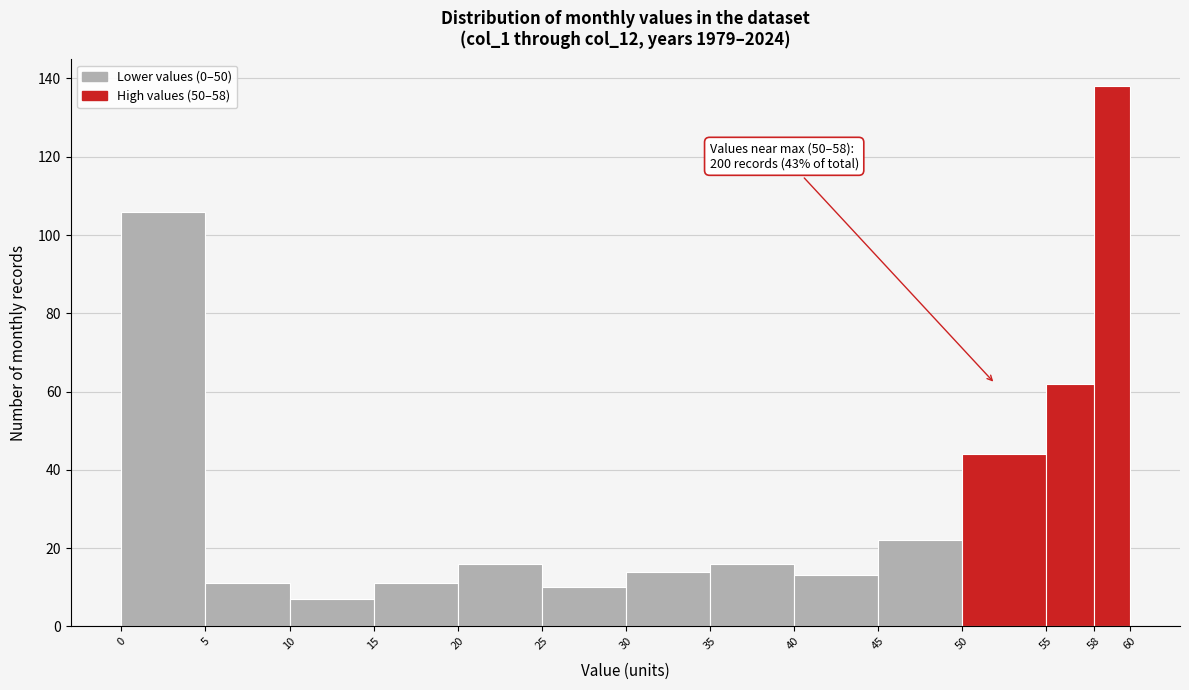

Over which range of the x-axis is the bar tallest?

58 to 60